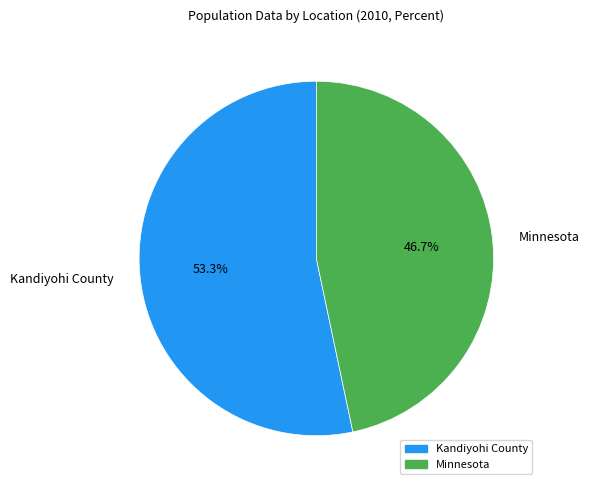

Rank the categories by value from highest to lowest.

Kandiyohi County, Minnesota